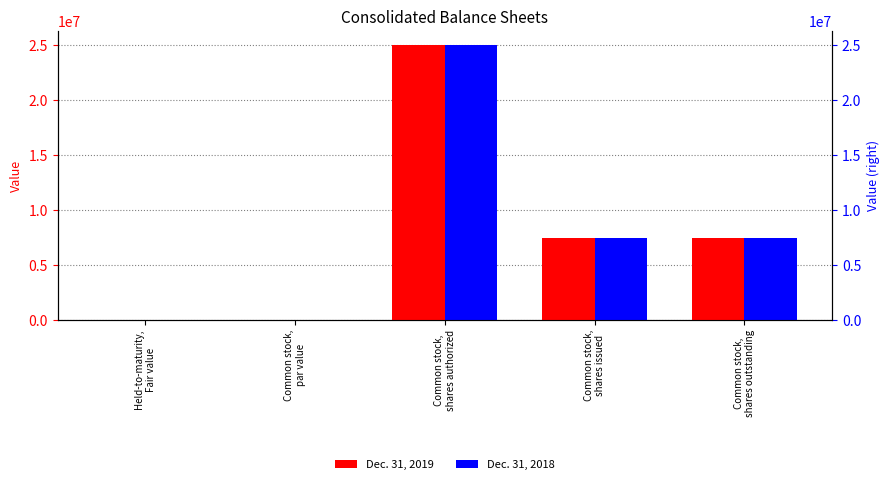

How many data points in Dec. 31, 2019 are above 7388480?

1